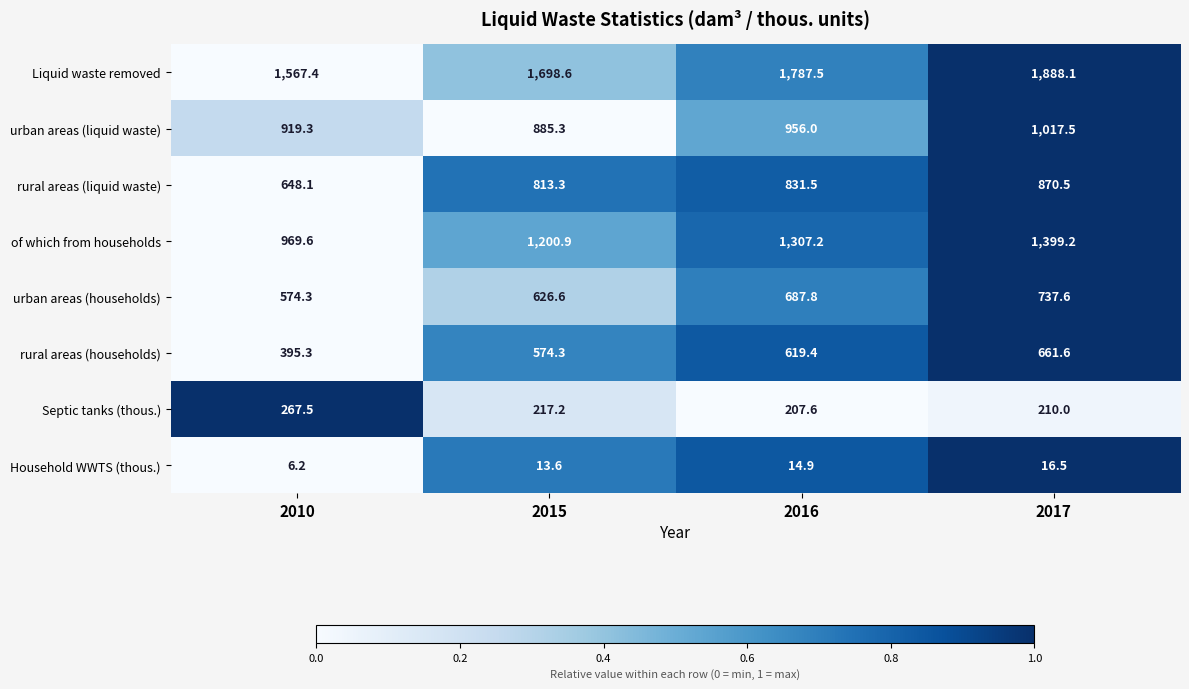

Where is rural areas (liquid waste) nearest to the value 759?

2015